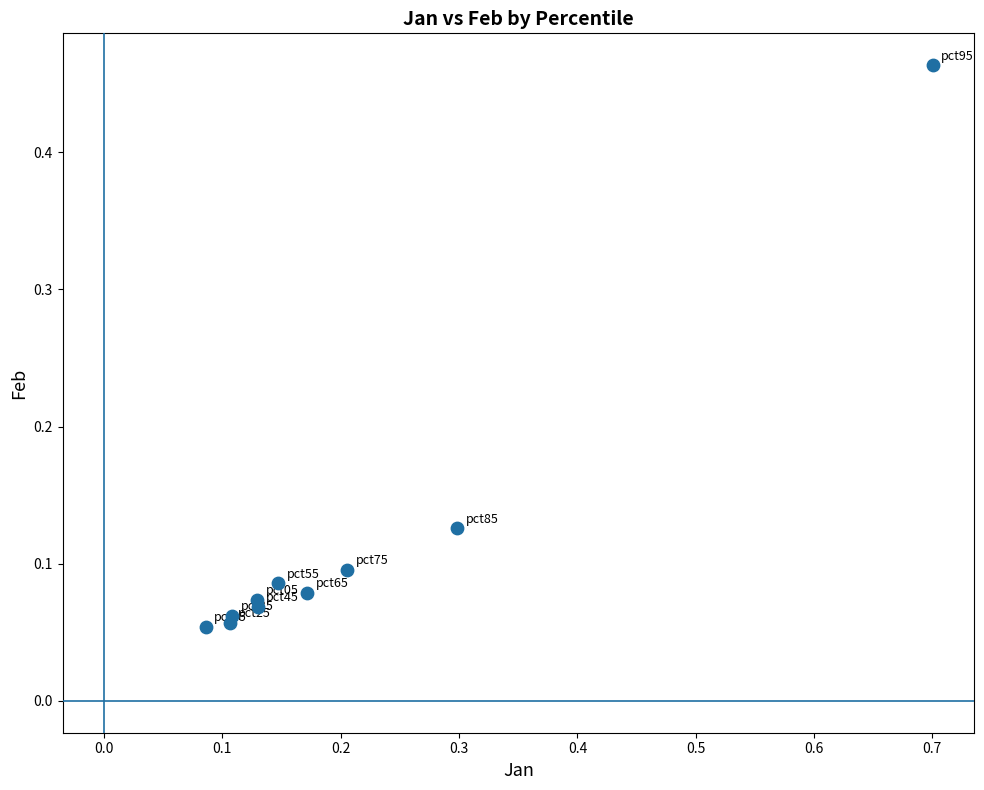

What is the range of Y values (max minus min)?

0.4